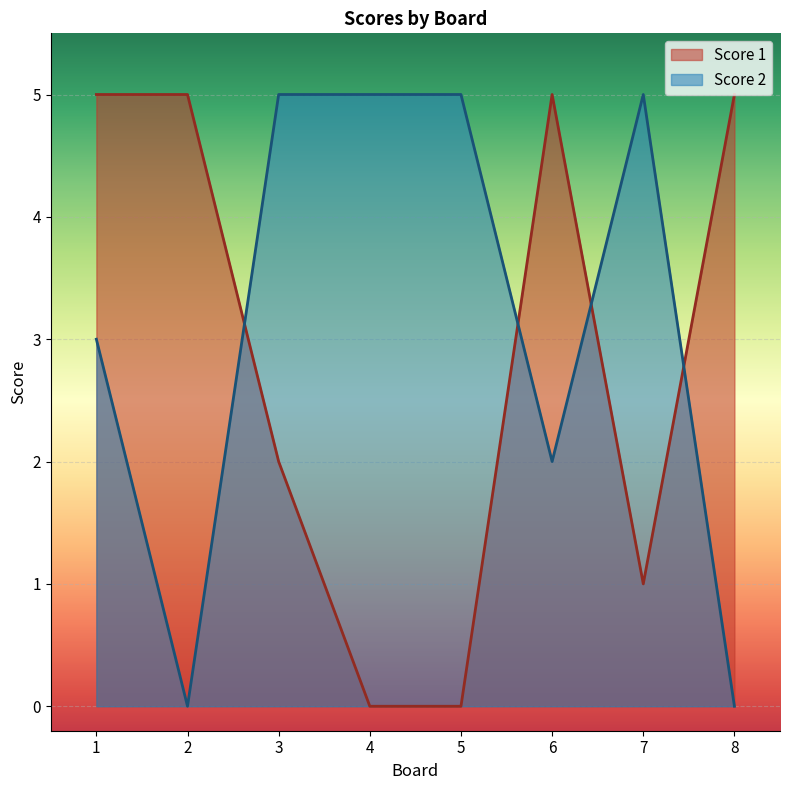

At which label is Score 1 closest to 2?

3